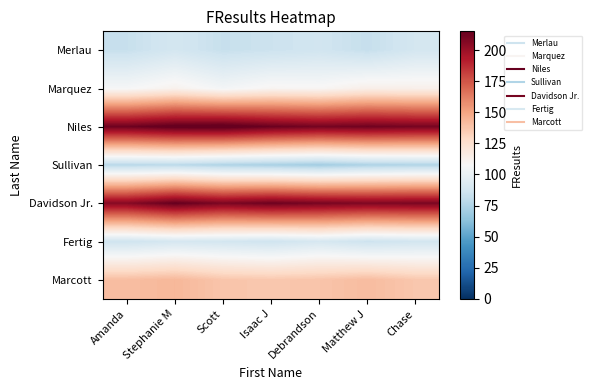

At how many categories does at least one series exceed 163?

7